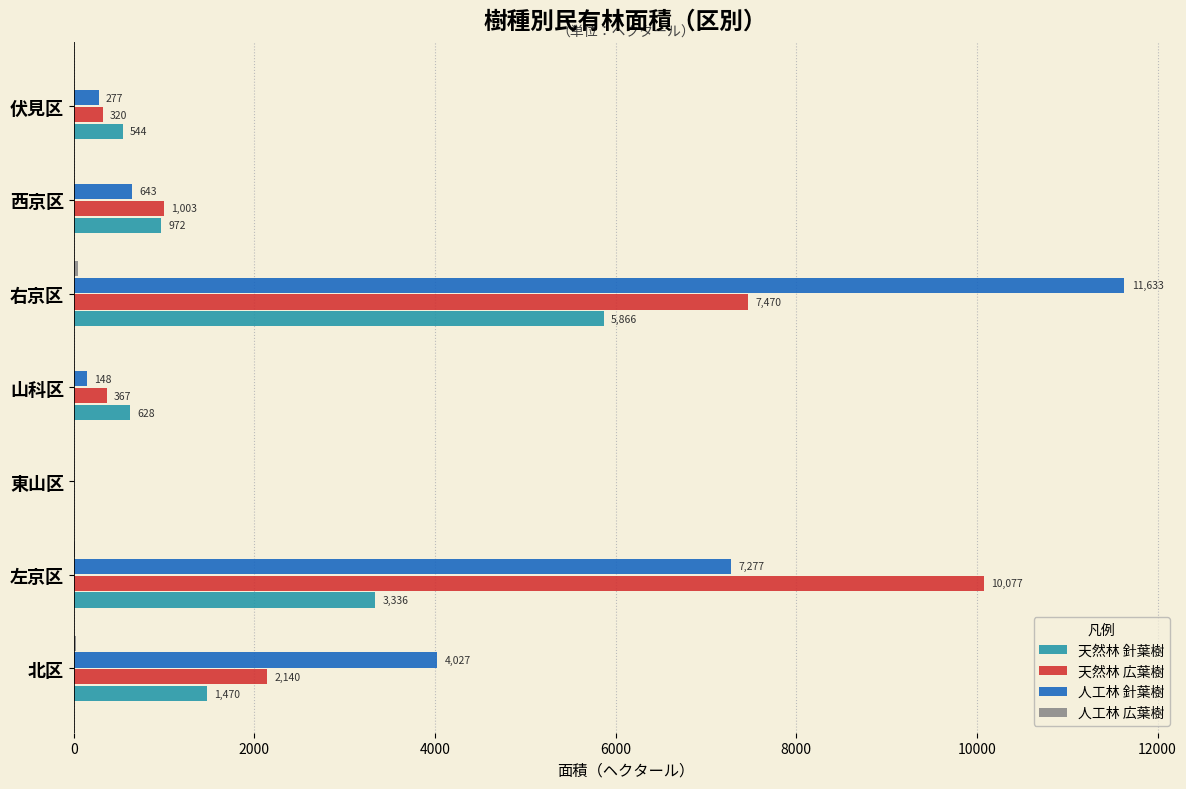

At which category is the sum across all series the highest?

右京区